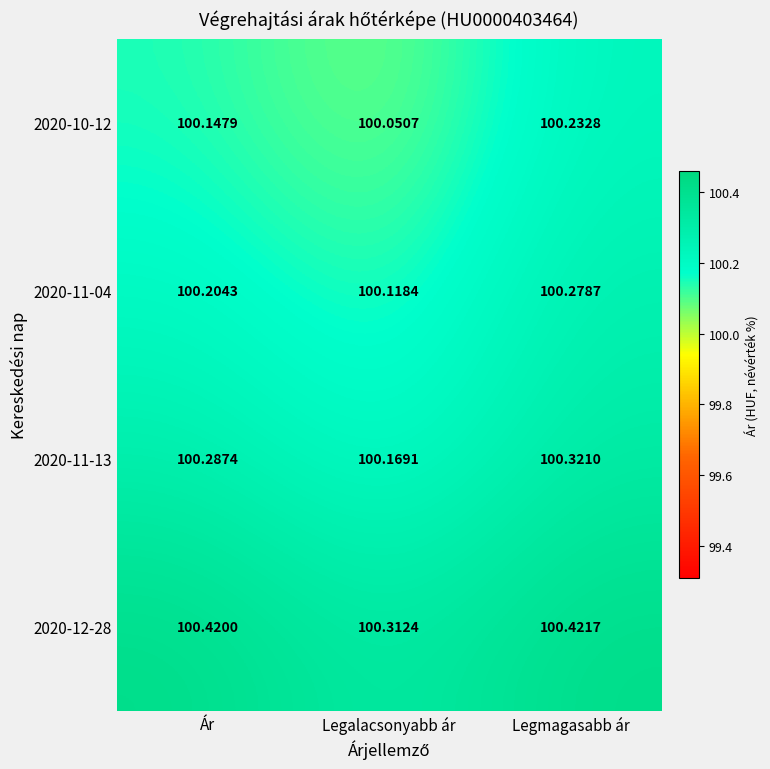

Which series has the widest spread of values?

2020-10-12